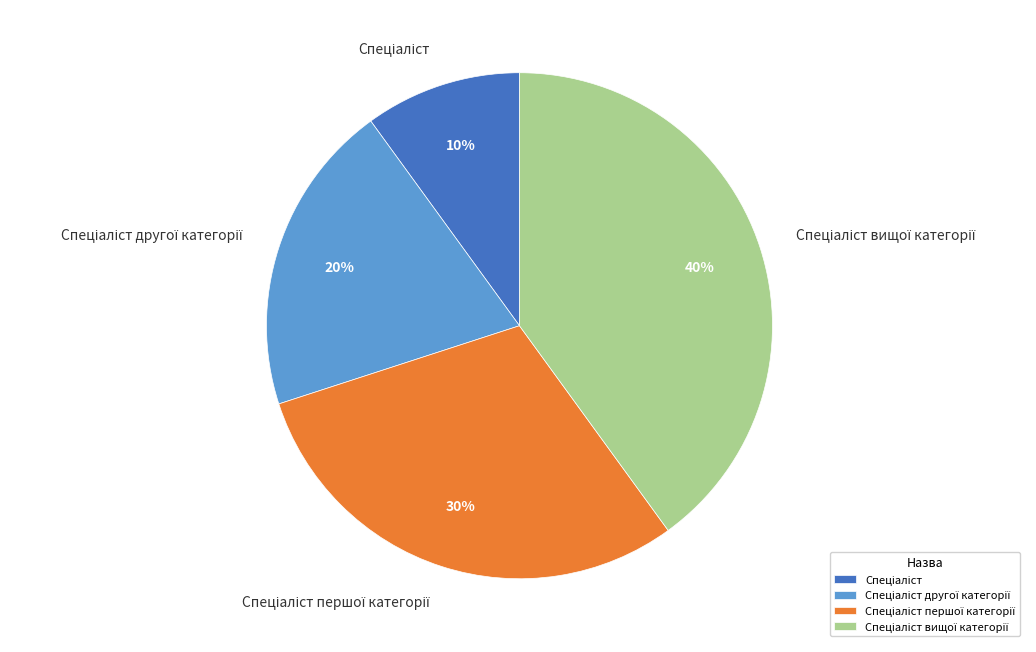

Does any single category account for the majority?

No